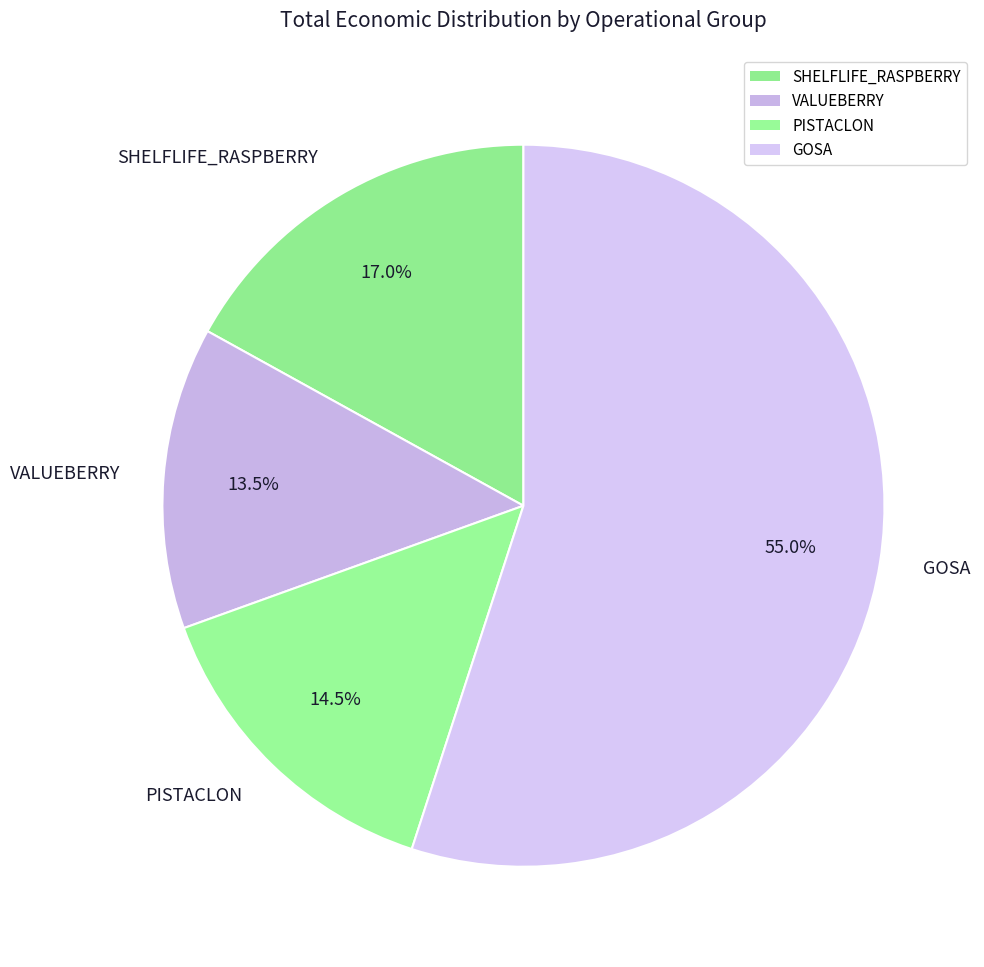

Count the number of slices in the pie.

4